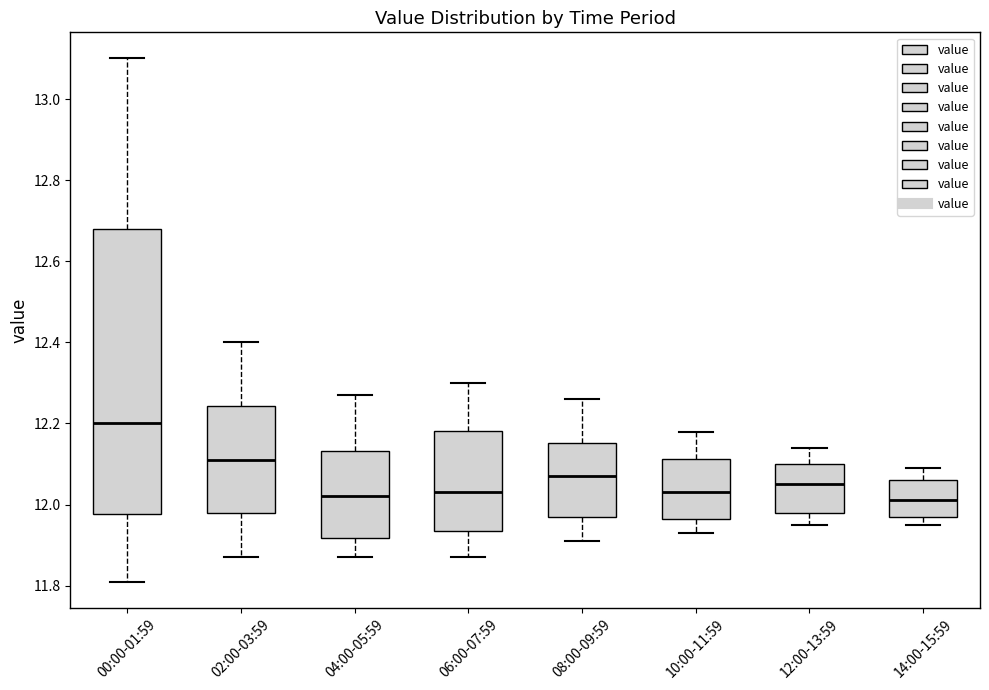

Where is the upper edge of the box for 02:00-03:59 on the y-axis? The values are not printed on the chart, so give them approximately, as read against the axis.

12.24